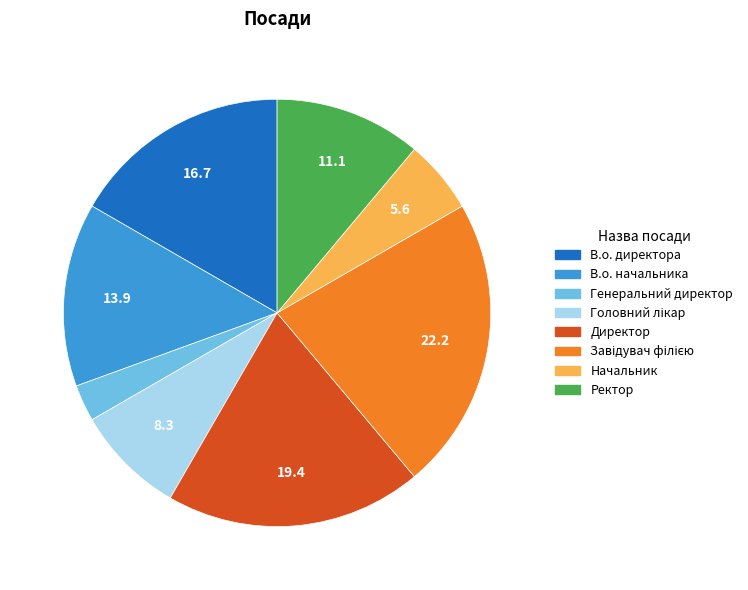

What is the smallest slice in the pie chart?

Генеральний директор